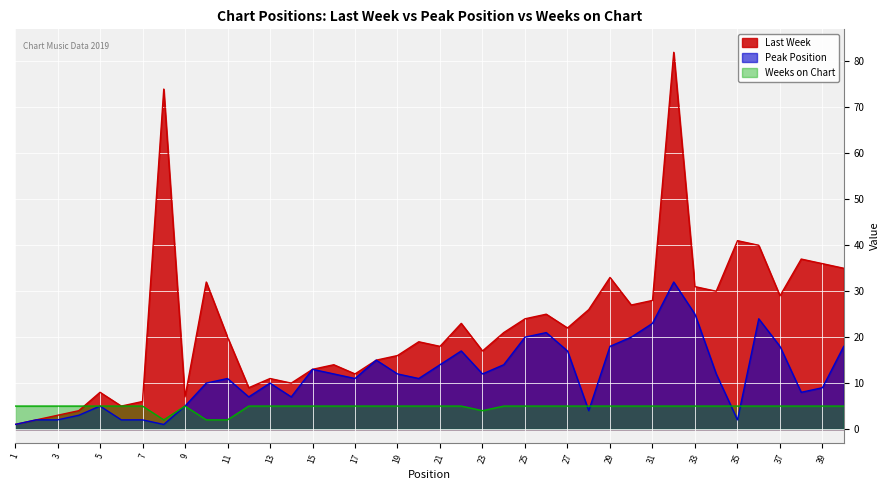

Which series has the largest total across all categories?

Last Week